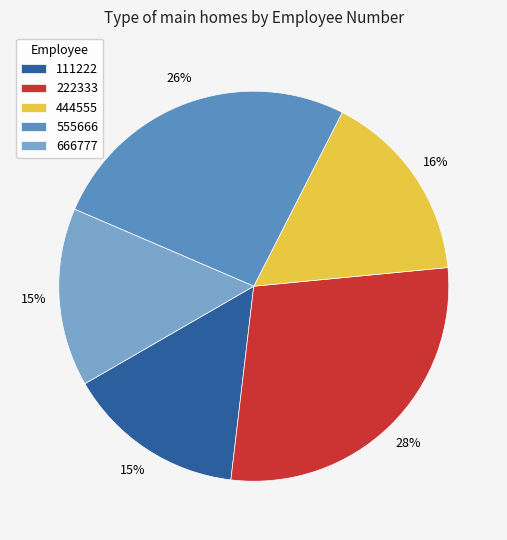

Between 111222 and 555666, which is larger?

555666